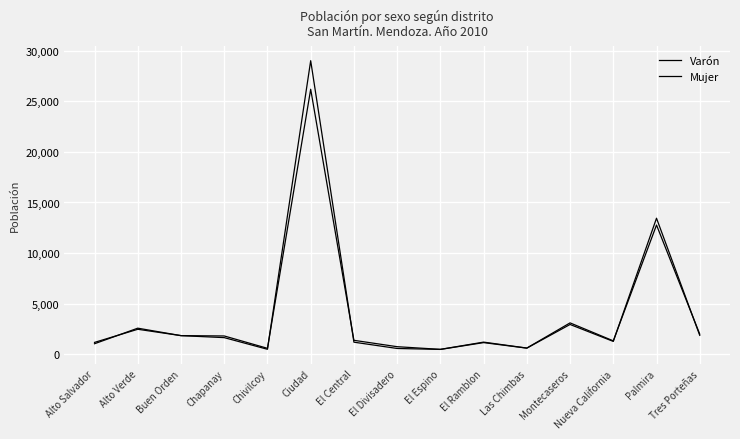

True or false: Mujer has more than 0 interior local peaks.

True